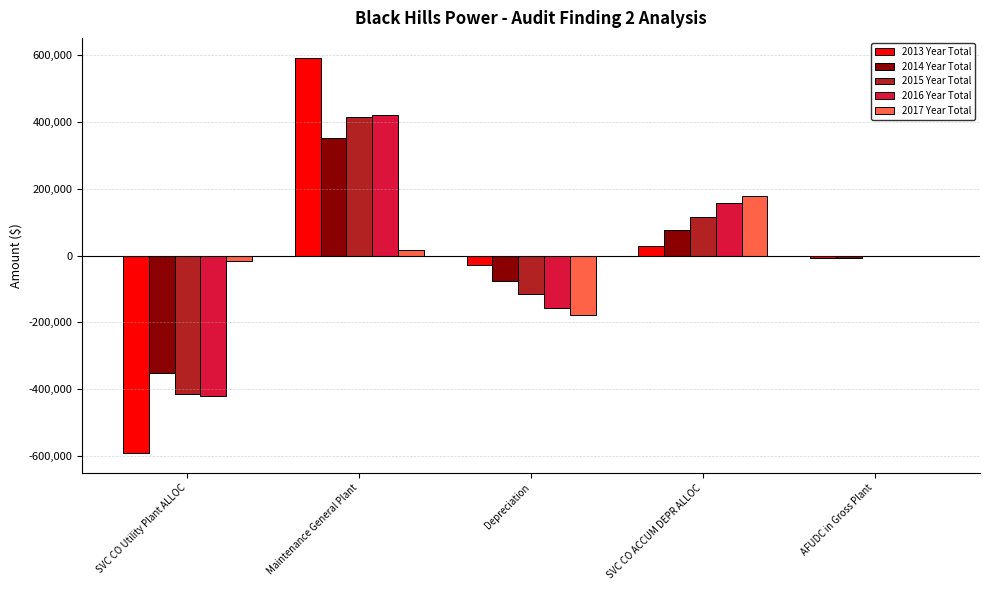

What is the difference between the 2013 Year Total values at Depreciation and AFUDC in Gross Plant?

22842.2